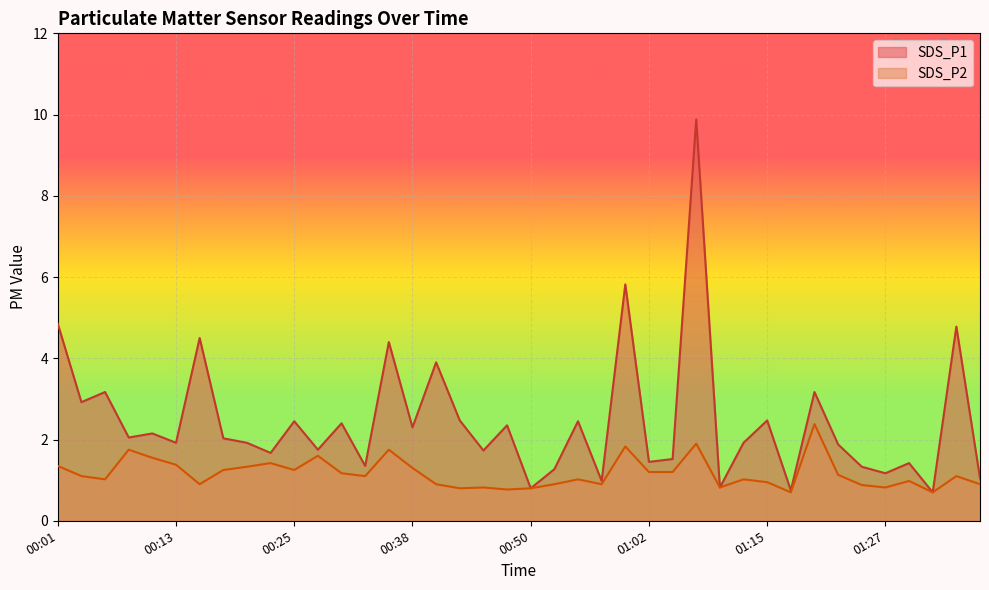

What is the average value of the SDS_P2 series?

1.2